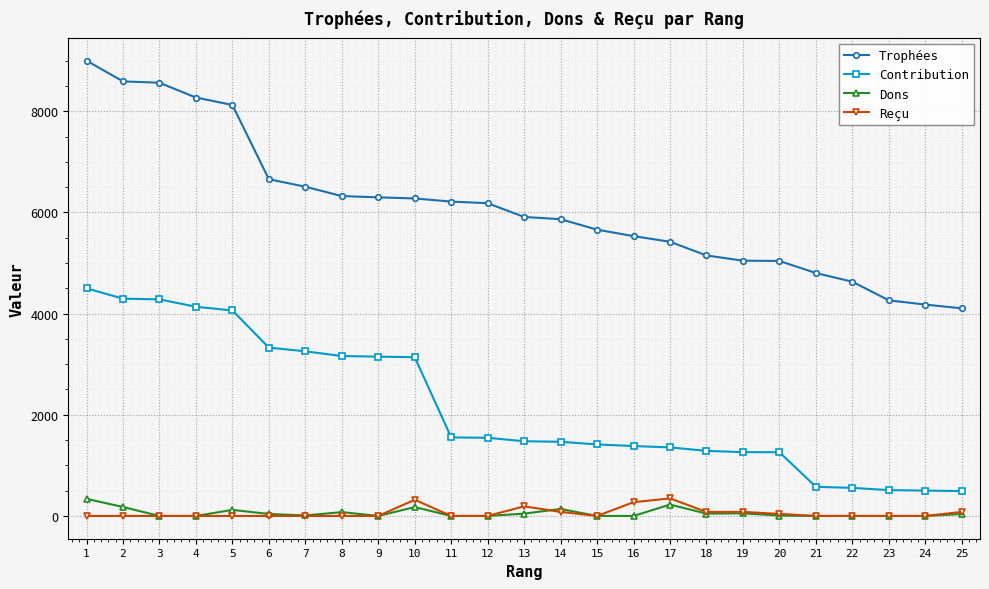

What is the maximum value shown in the chart?

9000